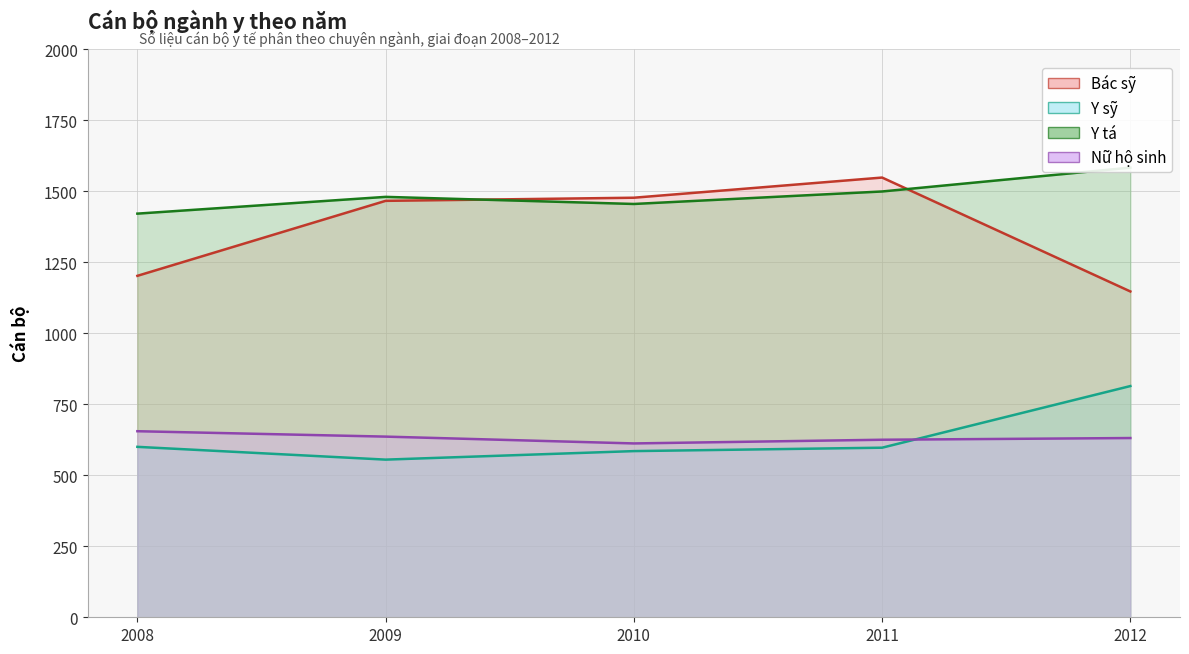

How many values in the Bác sỹ series exceed 1466?

2